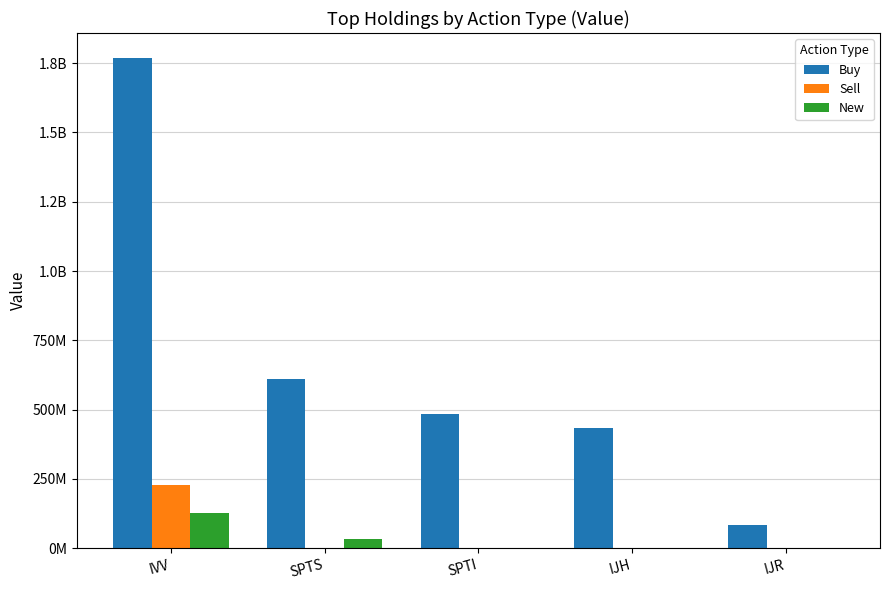

Is it true that New equals 22146496 at SPTS?

False